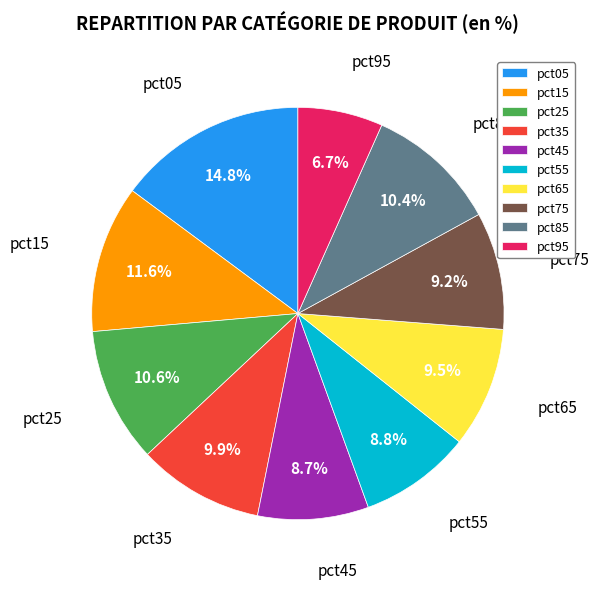

Is it true that pct25 is 11% of the pie?

True